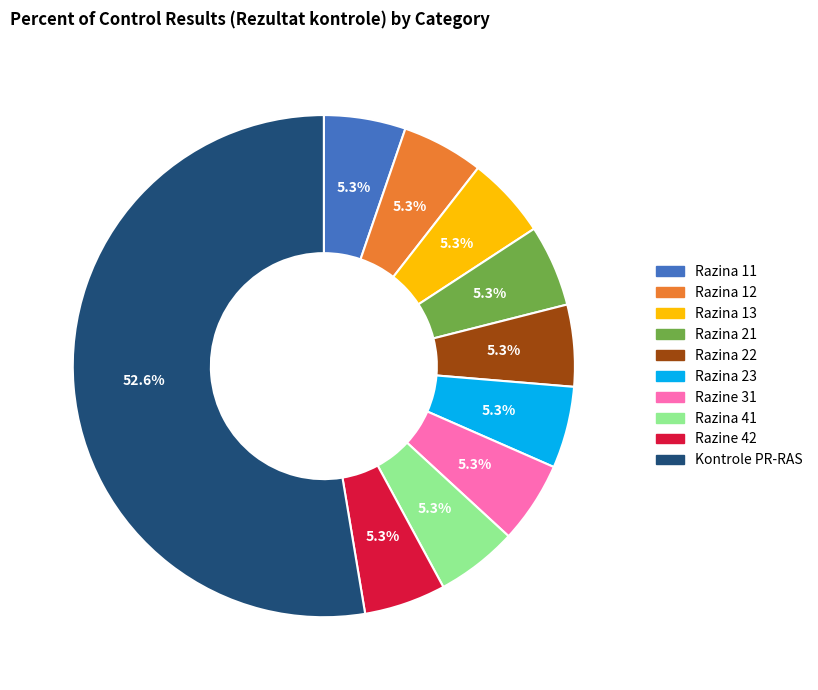

What is the ratio of the value at Razina 11 to the value at Kontrole PR-RAS?

0.1